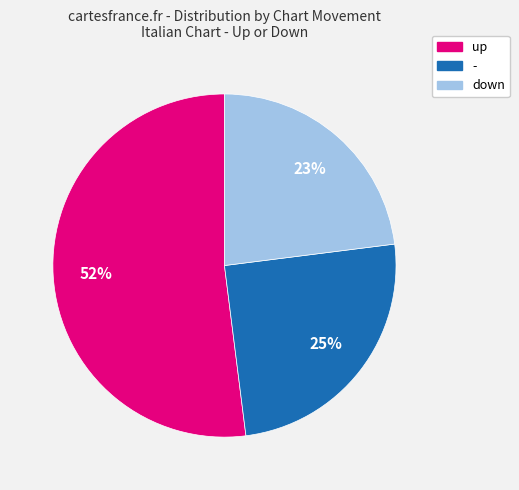

Which slice is the smallest?

down